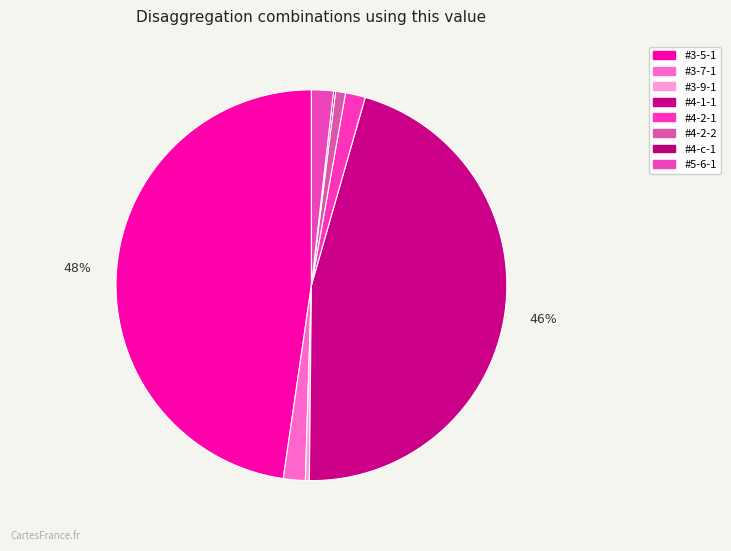

To the nearest percent, what is the average slice percentage?

12%